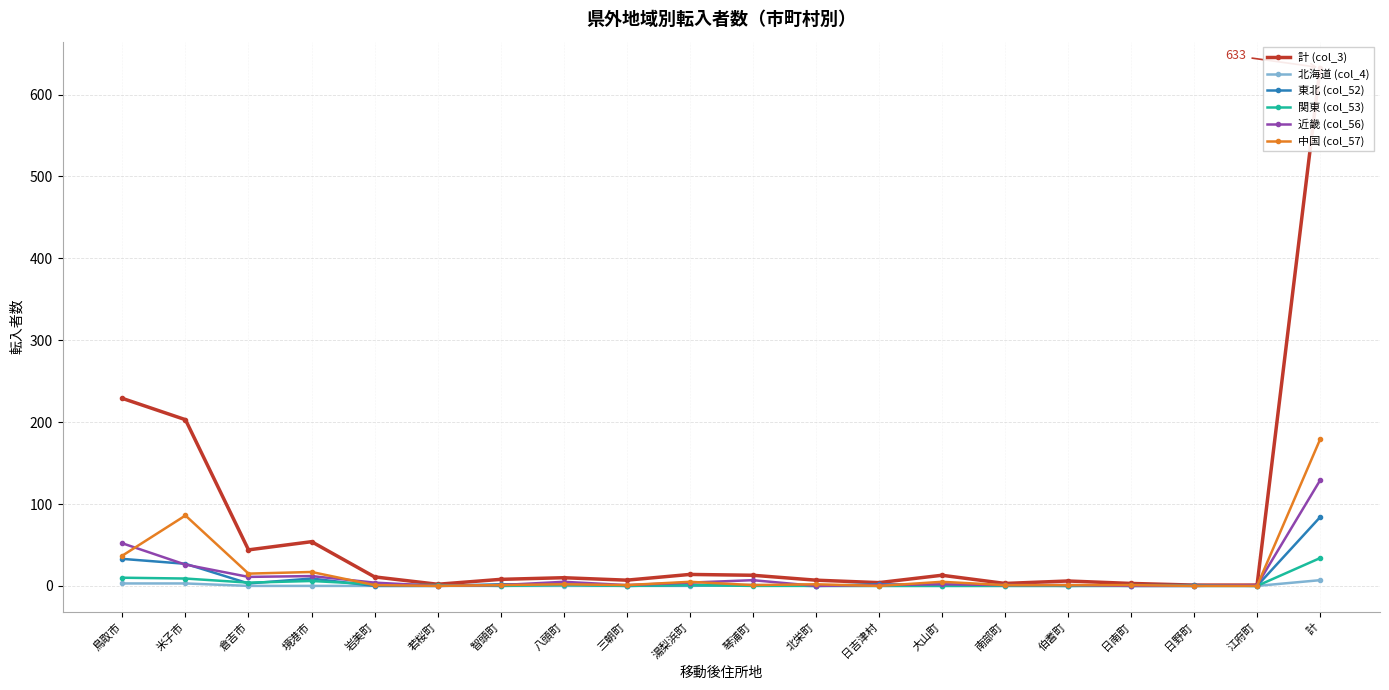

Which category has the highest value in the 近畿 (col_56) series?

計